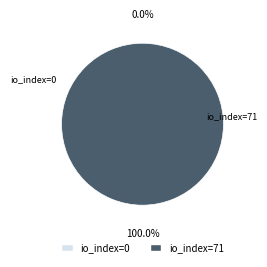

How many slices are in this pie chart?

2